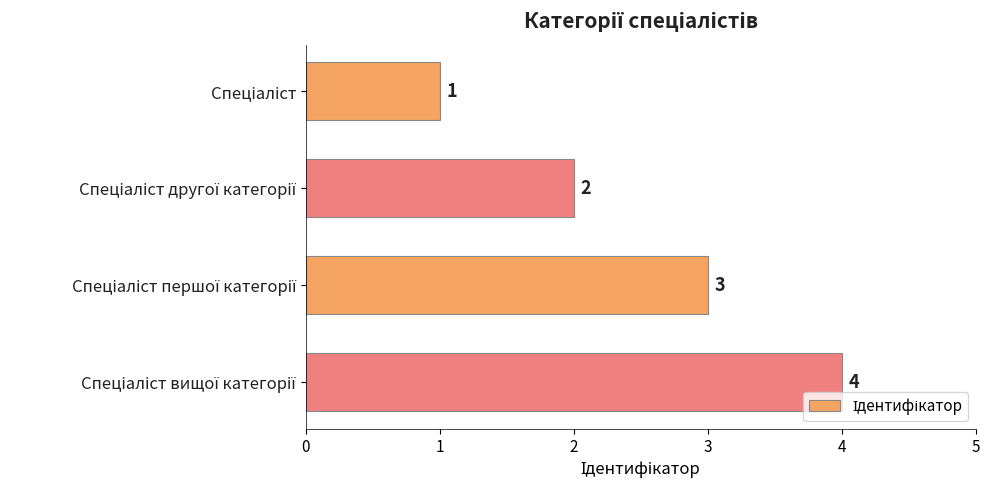

What is the maximum value shown in the chart?

4